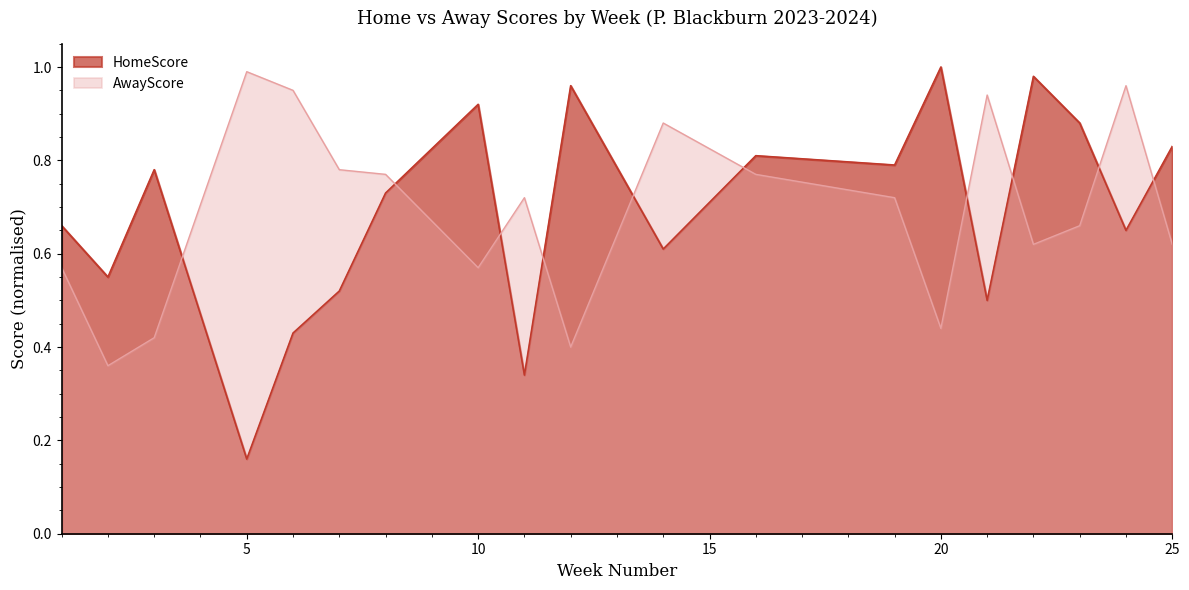

Reading left to right, extract all data points from this chart.

HomeScore: 0.7	0.6	0.8	0.2	0.4	0.5	0.7	0.9	0.3	1.0	0.6	0.8	0.8	1.0	0.5	1.0	0.9	0.7	0.8
AwayScore: 0.6	0.4	0.4	1.0	0.9	0.8	0.8	0.6	0.7	0.4	0.9	0.8	0.7	0.4	0.9	0.6	0.7	1.0	0.6